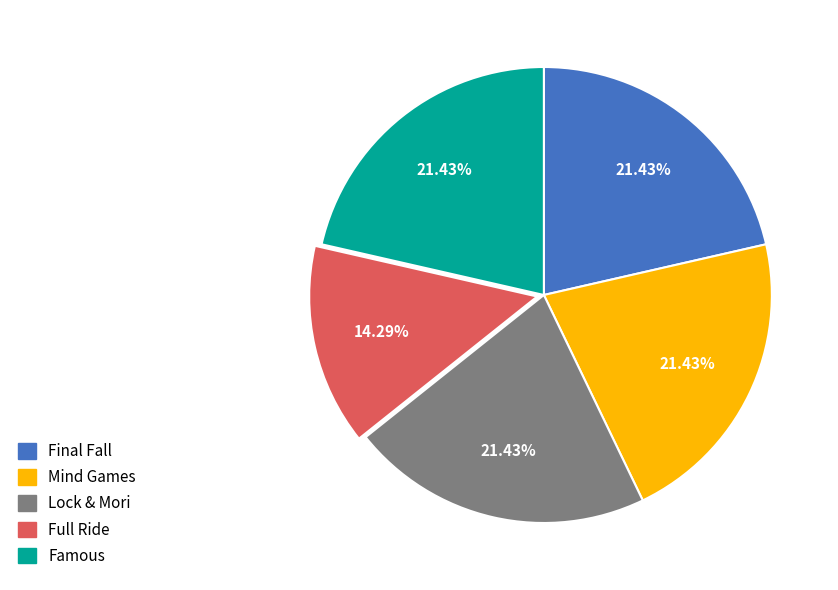

To the nearest percent, what is the difference between the largest and smallest slice percentages?

7%